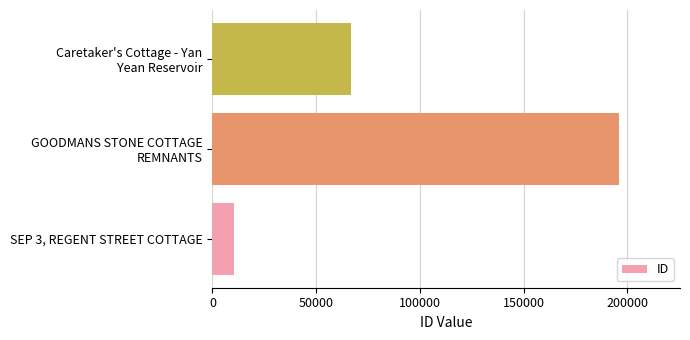

The value at SEP 3, REGENT STREET COTTAGE is 10283. True or false?

True